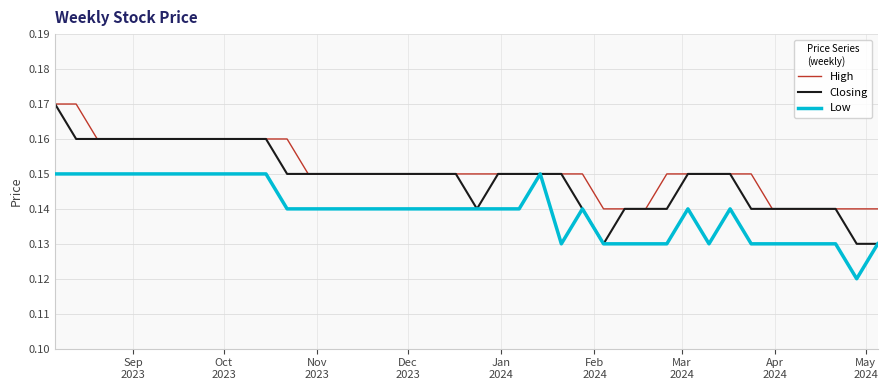

Rank the series by their average value, from highest to lowest.

High, Closing, Low